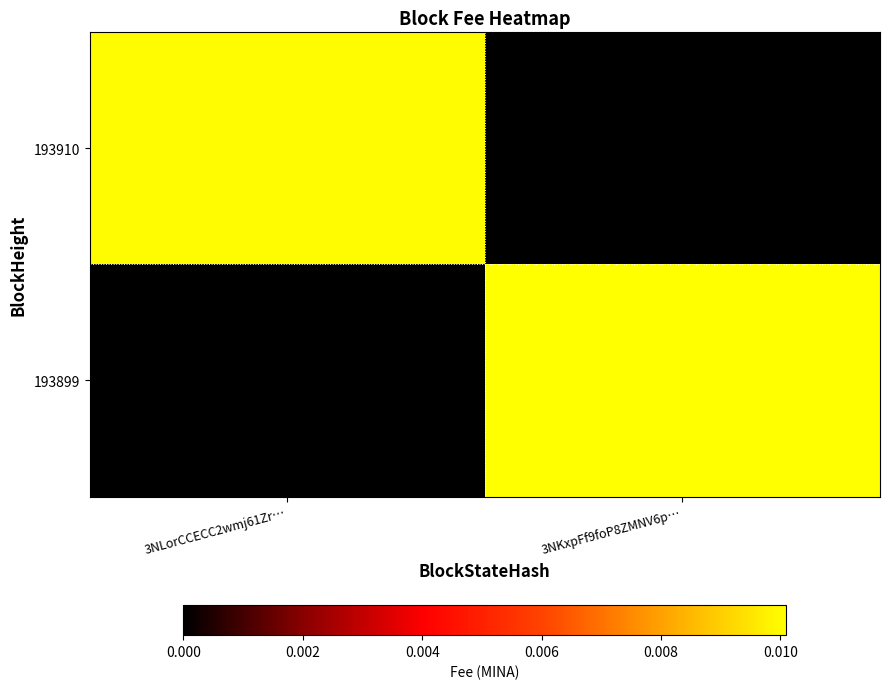

Which has a higher value, 3NKxpFf9foP8ZMNV6p… or 3NLorCCECC2wmj61Zr…?

3NLorCCECC2wmj61Zr…